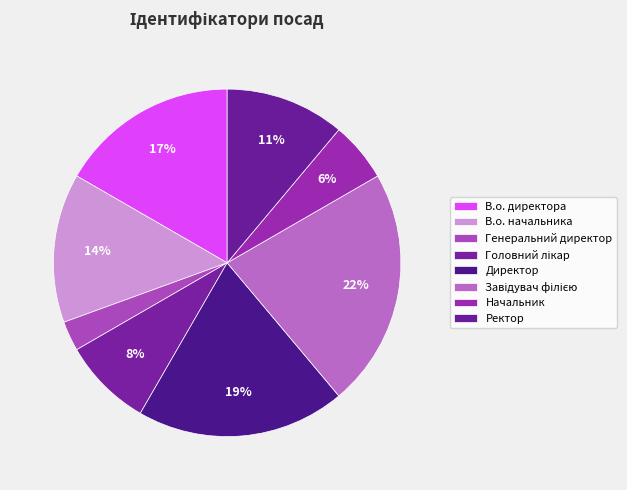

To the nearest percent, what is the difference between the largest and smallest slice percentages?

19%